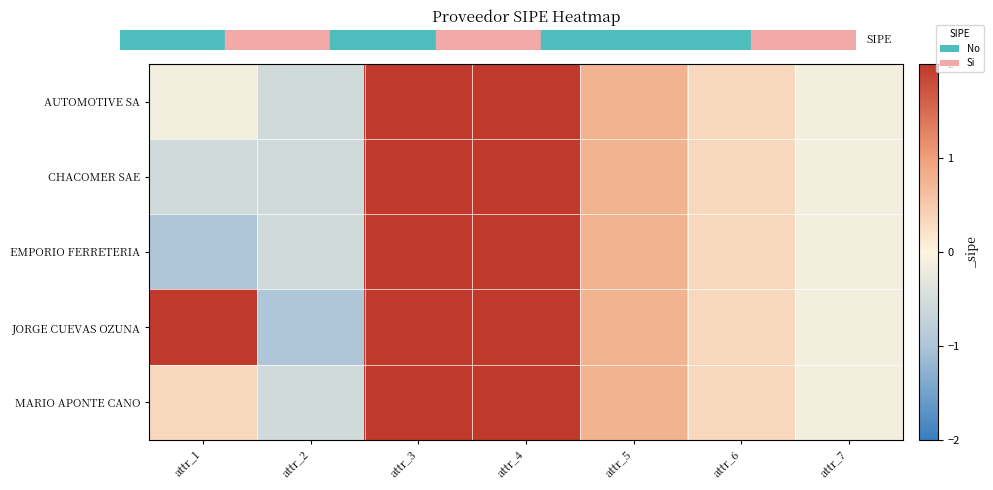

Rank the series by their average value, from highest to lowest.

JORGE CUEVAS OZUNA, MARIO APONTE CANO, AUTOMOTIVE SA, CHACOMER SAE, EMPORIO FERRETERIA